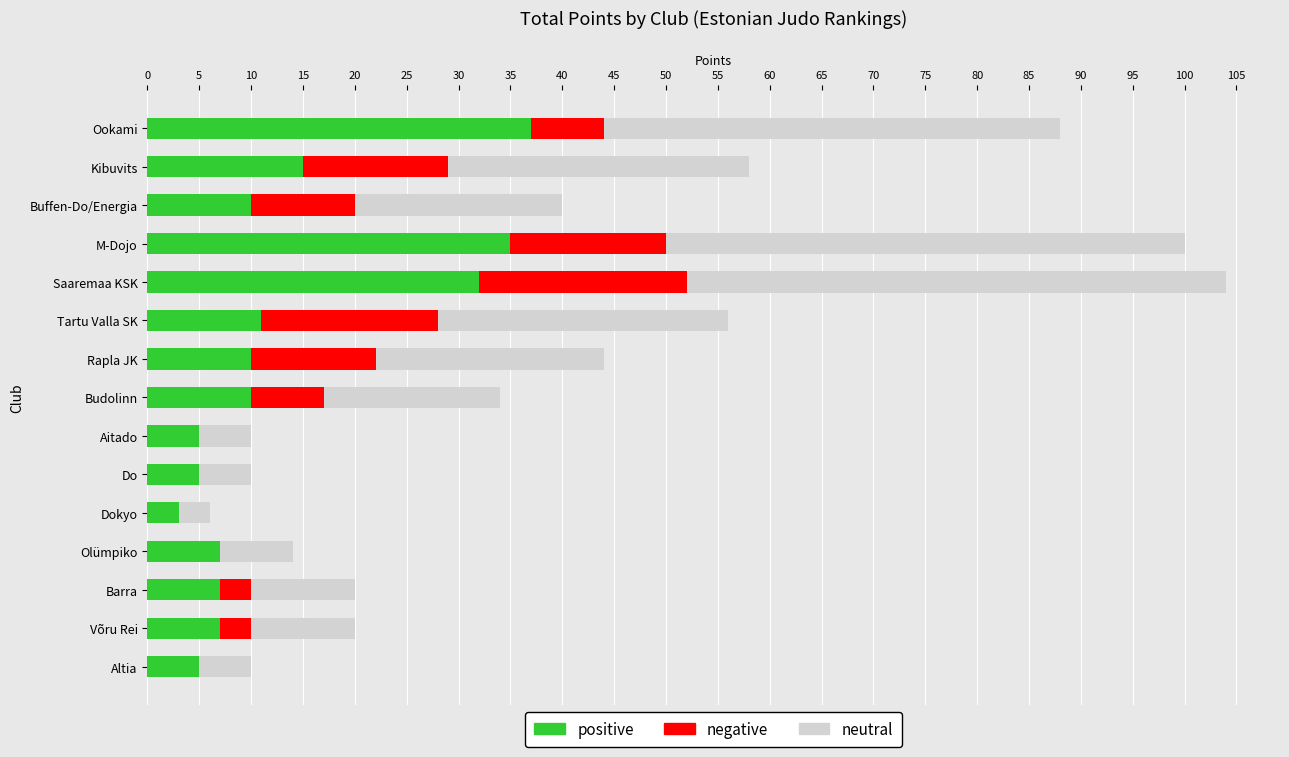

Is it true that positive equals 37 at Ookami?

True